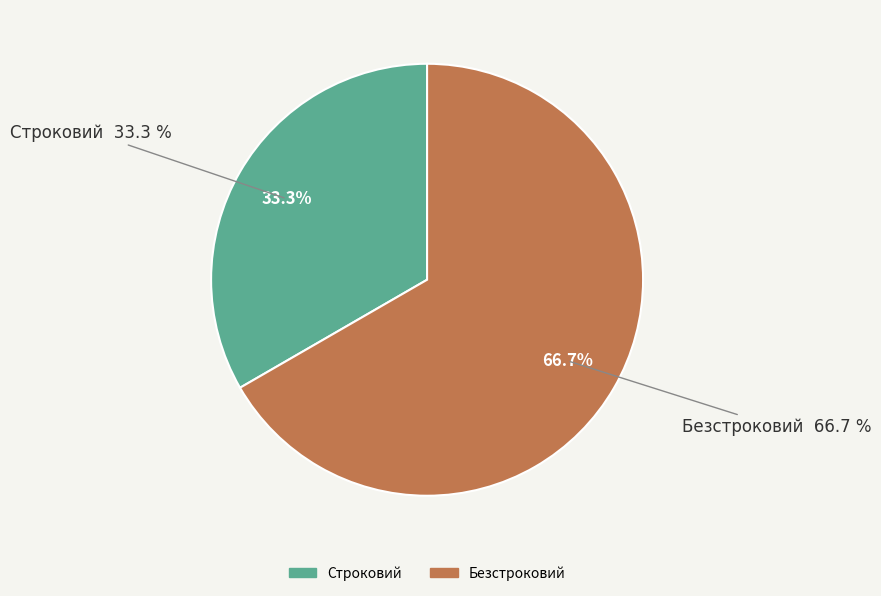

To the nearest percent, what is the difference between the largest and smallest slice percentages?

33%